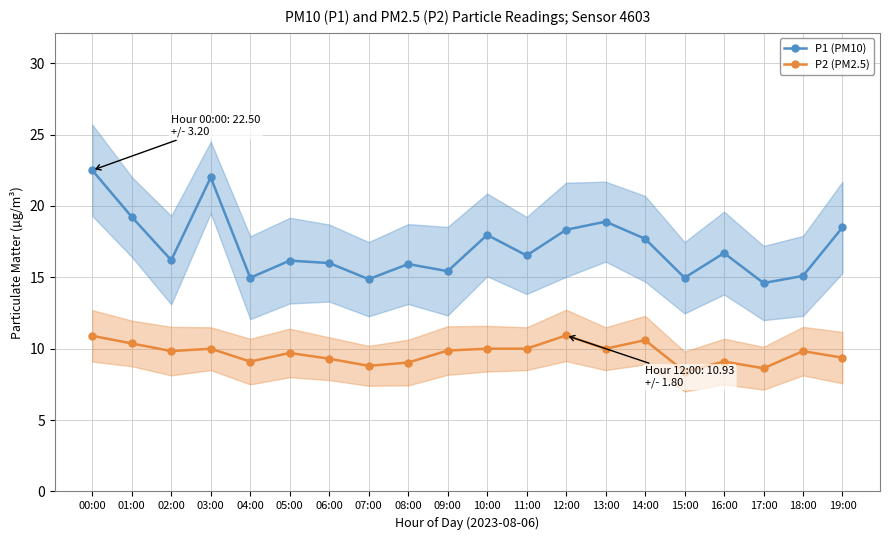

What is the average value of the P1 (PM10) series?

17.1